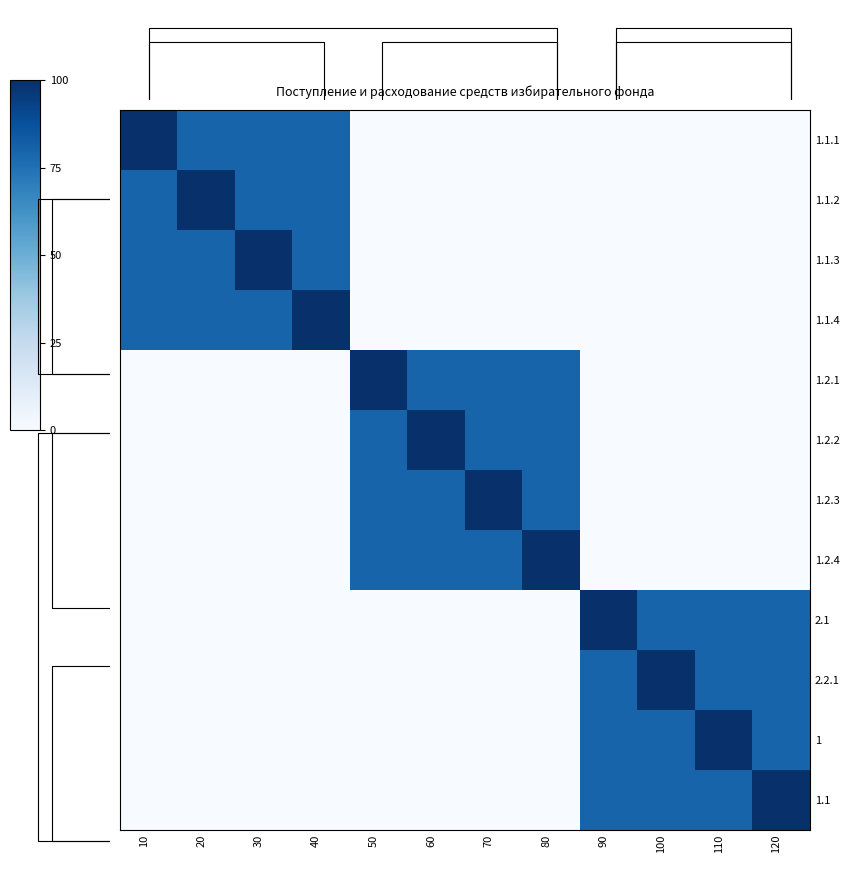

The value of 1.1.4 at 30 is 134. True or false?

False